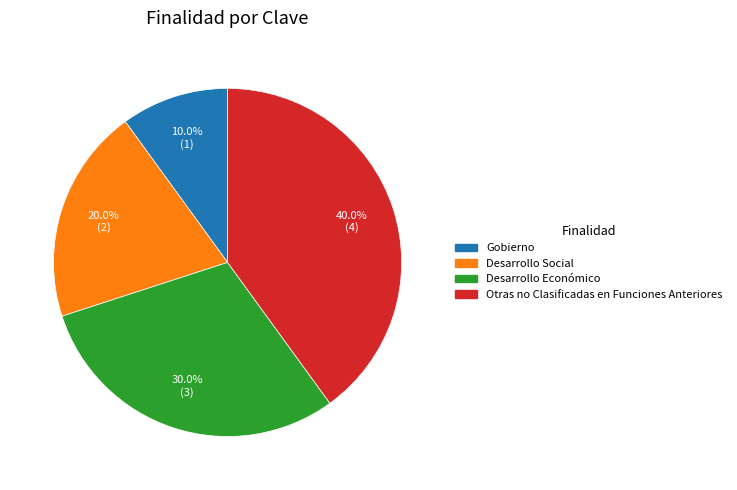

What percentage is the Desarrollo Social slice, to the nearest percent?

20%